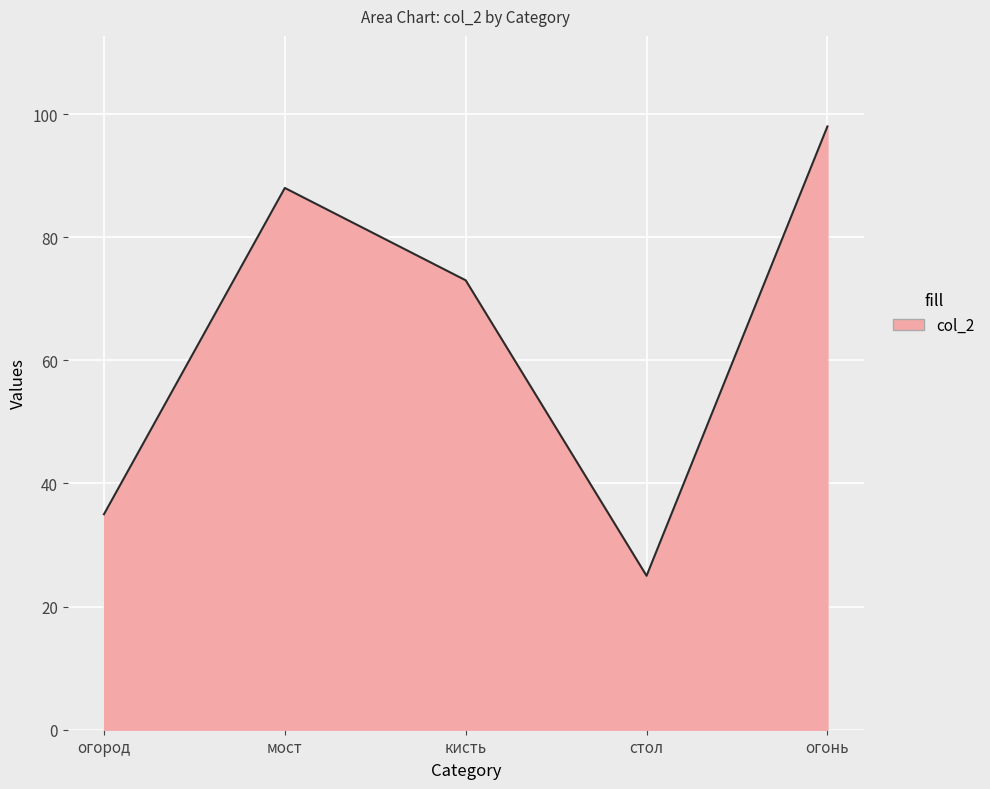

What is the sum of the values at огонь and кисть?

171